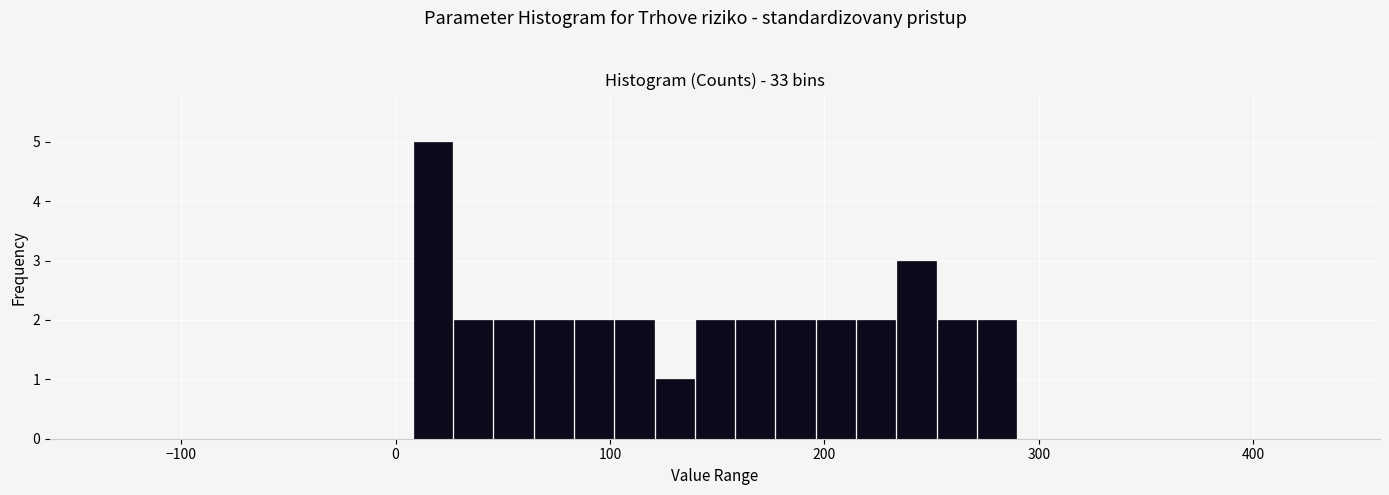

Around what value on the x-axis is the tallest bar? Give the approximate position of its centre, as read against the axis.

20